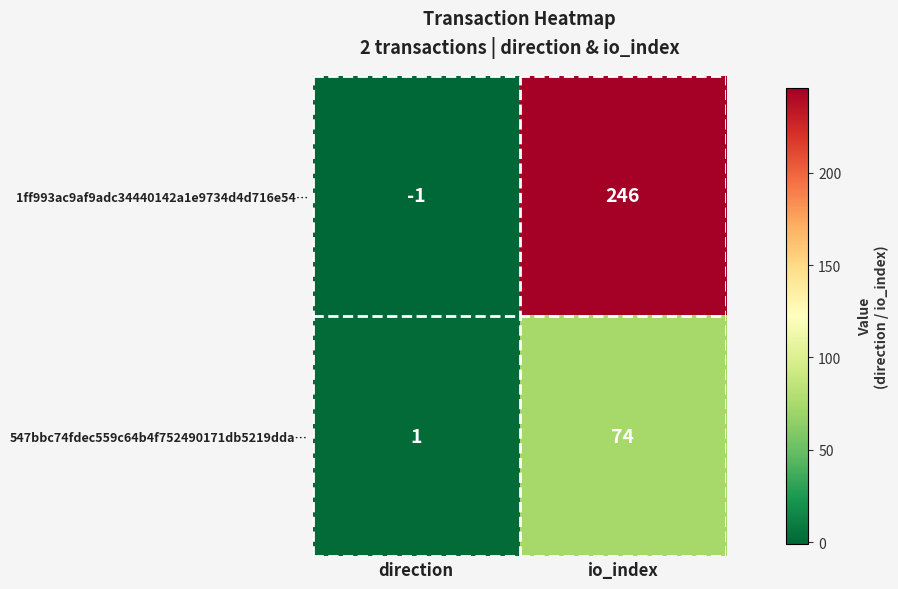

Which series has the largest range (max minus min)?

1ff993ac9af9adc34440142a1e9734d4d716e54…